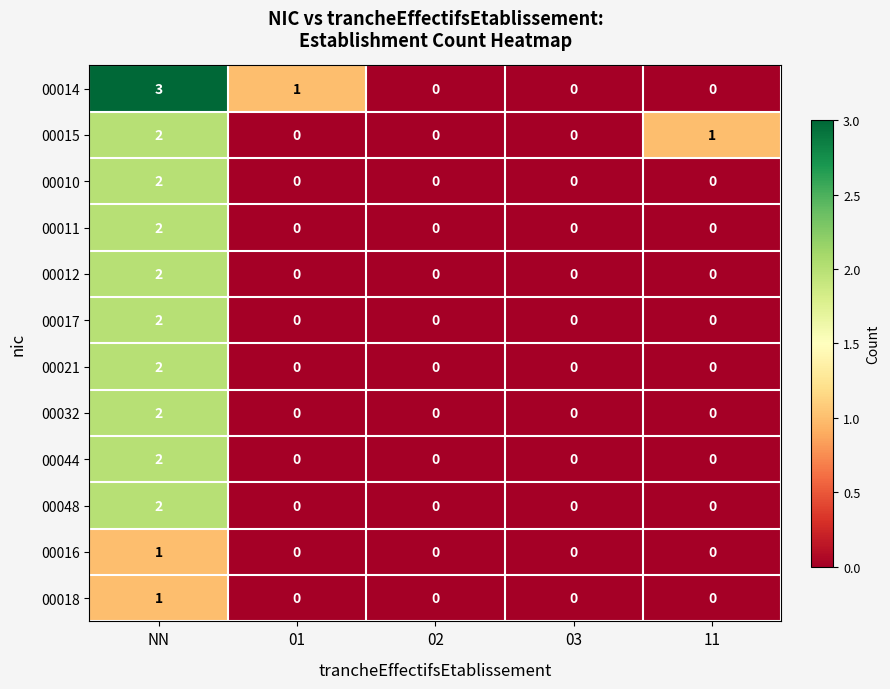

Is it true that 00015 equals 0 at 01?

True